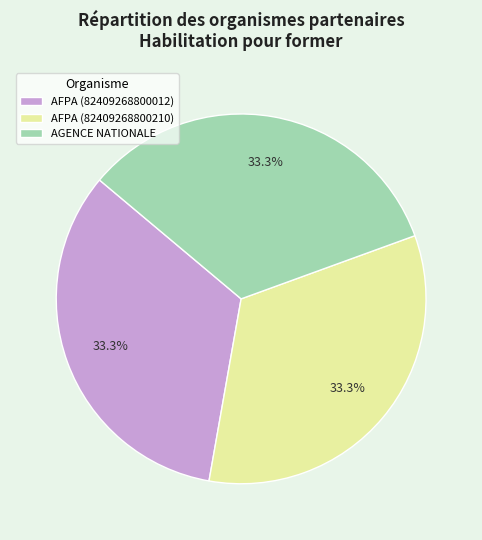

Does any single category account for the majority?

No